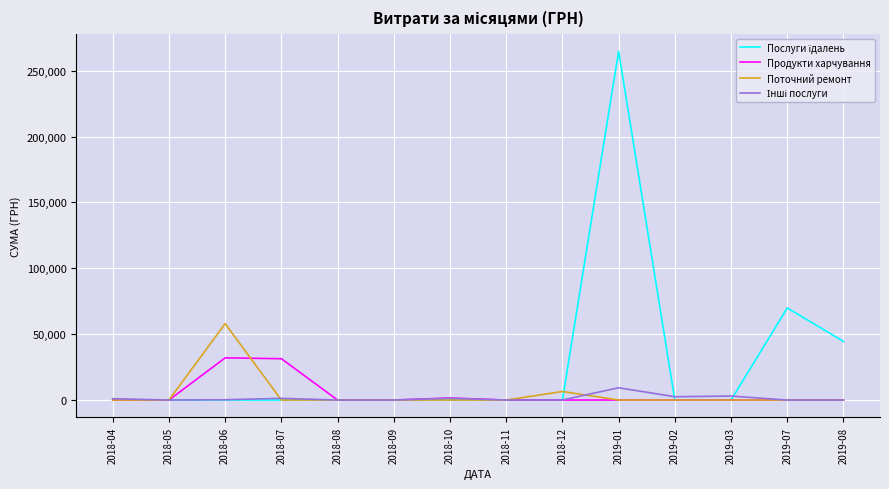

Which category has the highest value across all series?

2019-01